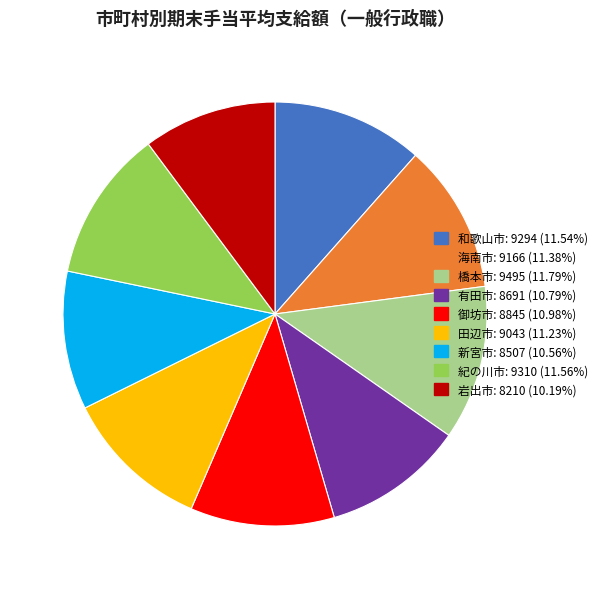

Do 海南市 and 新宮市 together represent more than half of the pie?

No